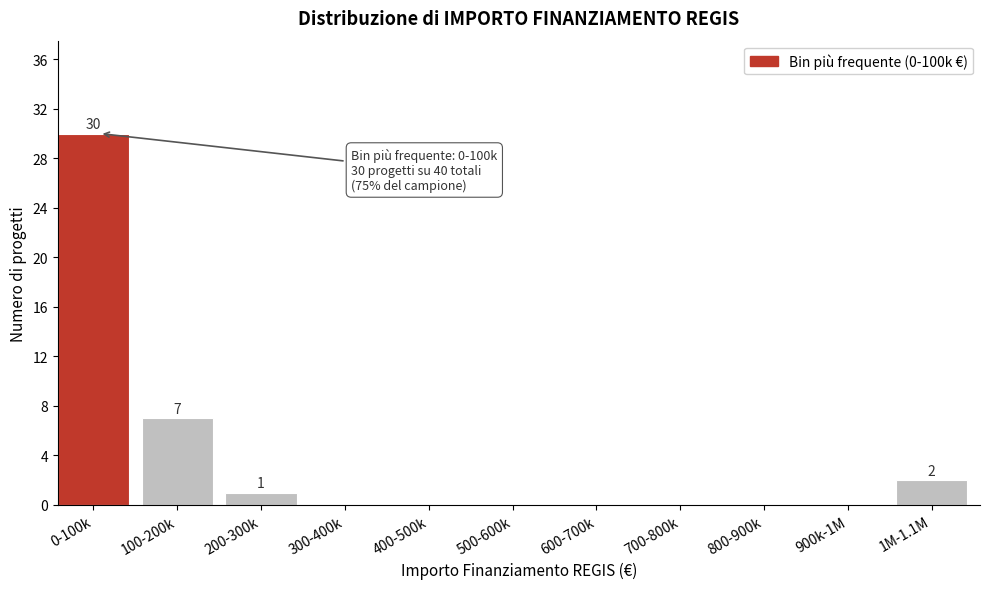

Reading left to right, transcribe all the data shown in this chart.

0-100k=30	100-200k=7	200-300k=1	300-400k=0	400-500k=0	500-600k=0	600-700k=0	700-800k=0	800-900k=0	900k-1M=0	1M-1.1M=2